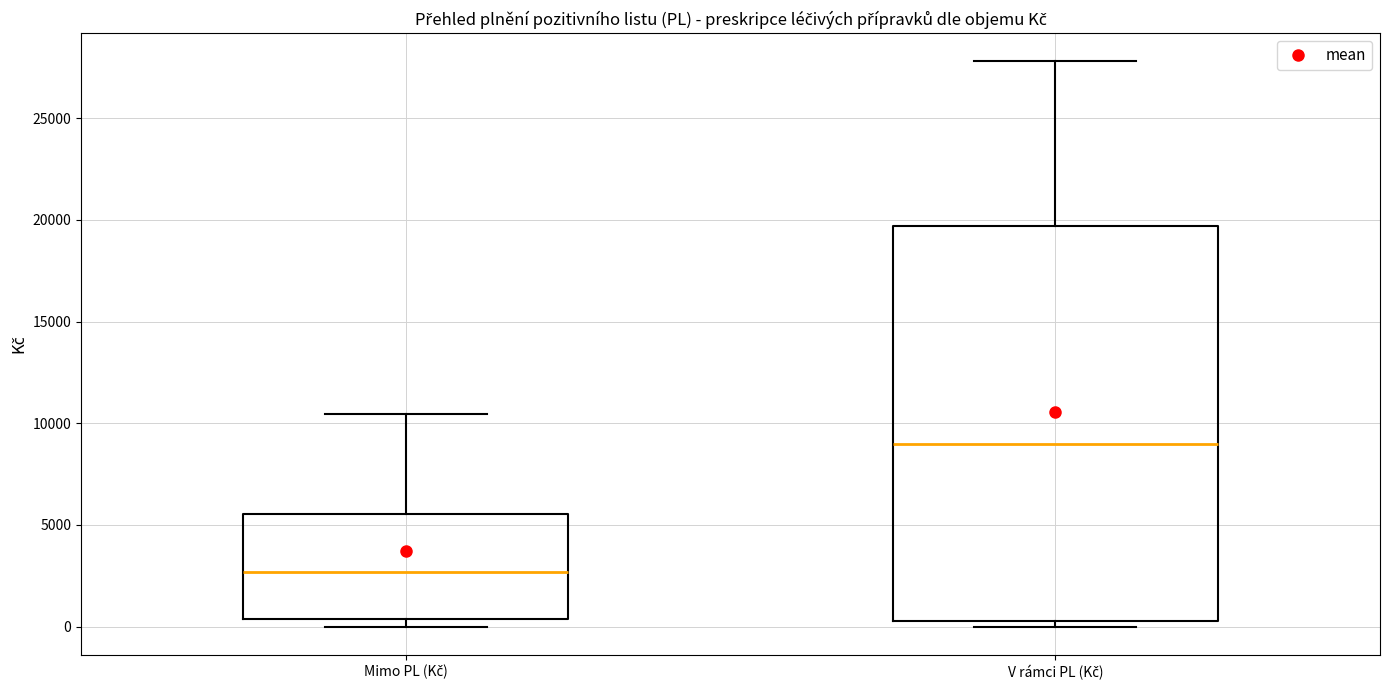

Reading left to right, transcribe this box plot: for each box, give where its median line is, the range the box spans, and where its two whiskers end, as read against the y-axis. The values are not printed on the chart, so give them approximately, as read against the axis.

Mimo PL (Kč): median 2500, box 500 to 5500, whiskers 0 to 10500
V rámci PL (Kč): median 9000, box 500 to 19500, whiskers 0 to 28000